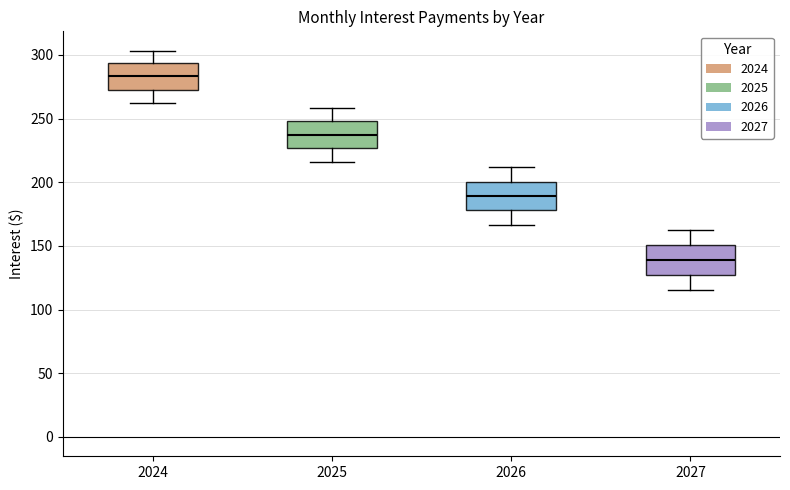

Reading left to right, read every box against the y-axis: the position of its median line, the range the box covers, and the ends of its whiskers. The values are not printed on the chart, so give them approximately, as read against the axis.

2024: median 285, box 275 to 295, whiskers 260 to 305
2025: median 235, box 225 to 250, whiskers 215 to 260
2026: median 190, box 180 to 200, whiskers 165 to 210
2027: median 140, box 125 to 150, whiskers 115 to 160